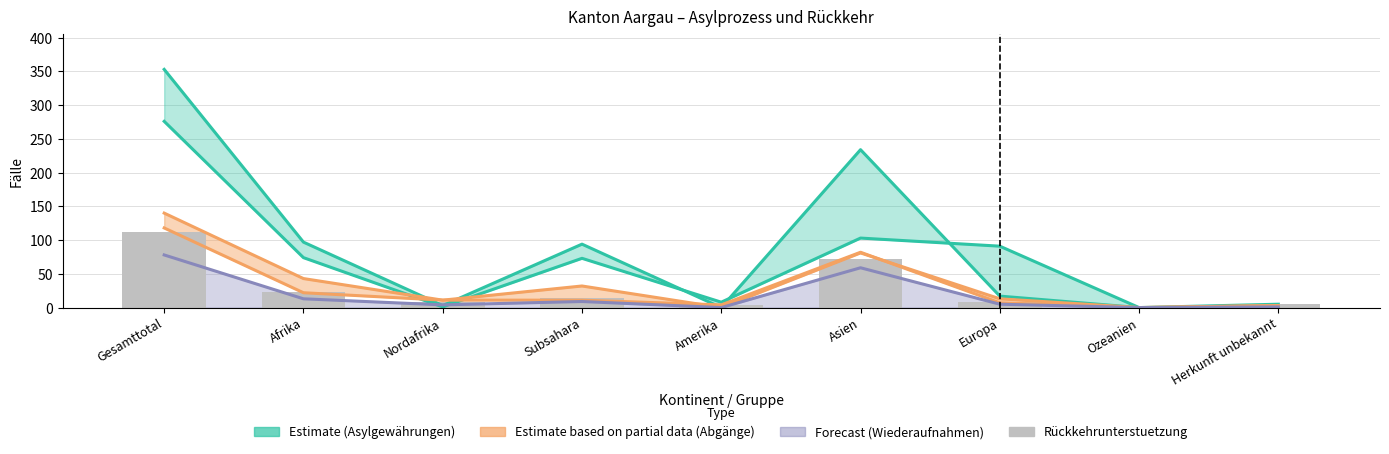

Between Subsahara and Ozeanien, which series saw the biggest shift?

Asylgewährungen